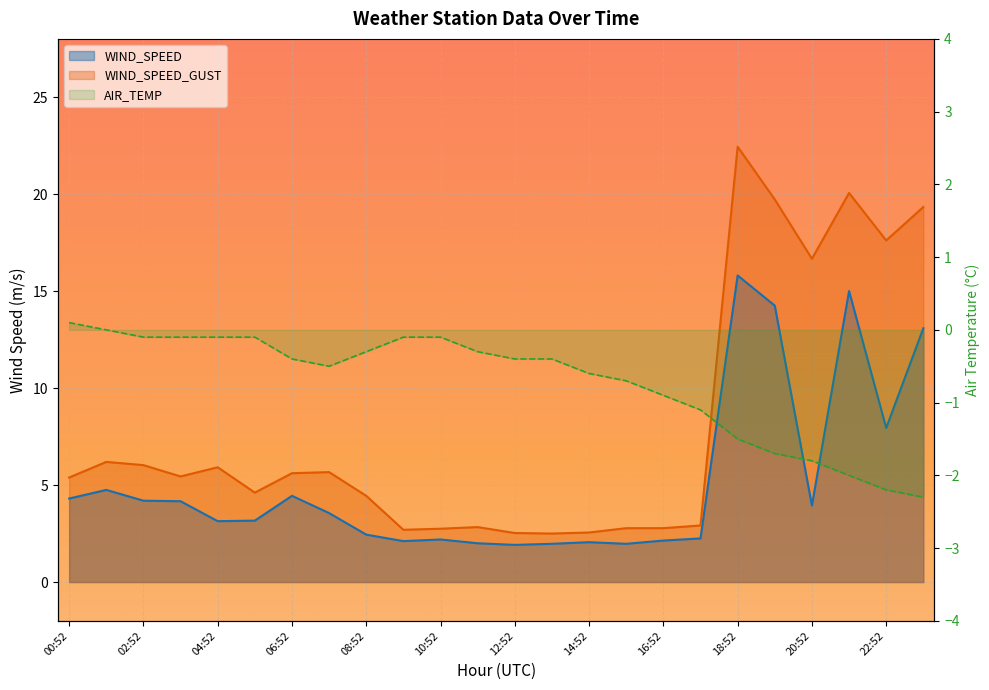

What is the sum of the AIR_TEMP values at 12:52 and 04:52?

-0.5